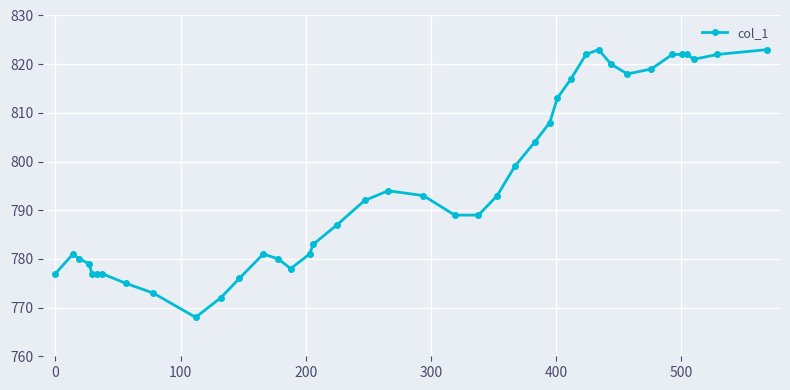

What is the value of the 13th point from the left?

781